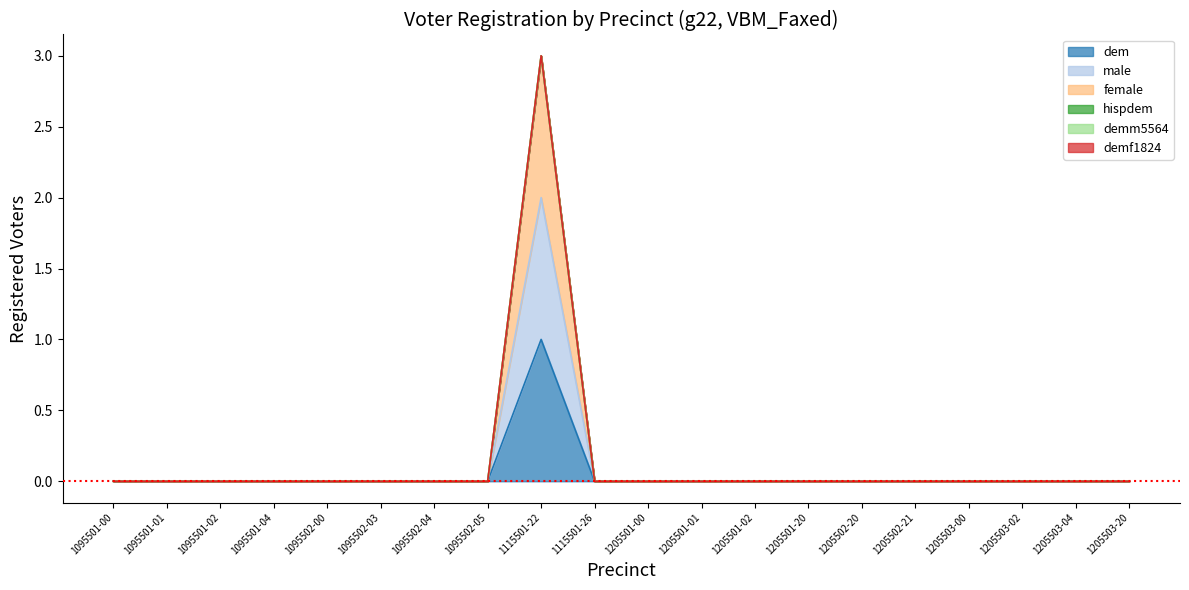

Which series has the largest range (max minus min)?

female